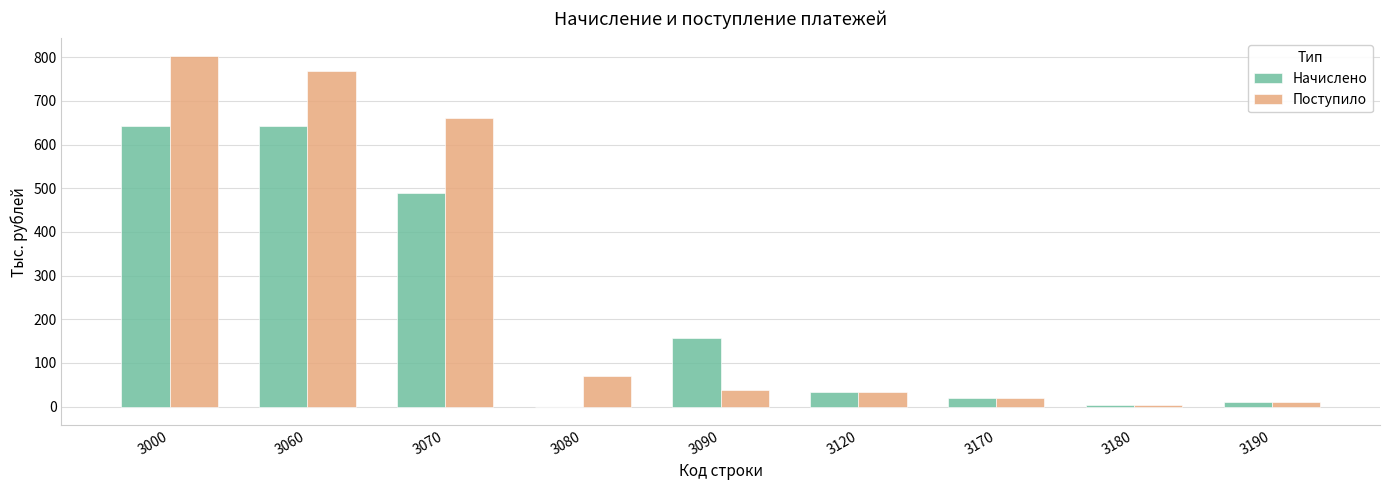

Are the bars grouped side by side (vs. stacked)?

Yes